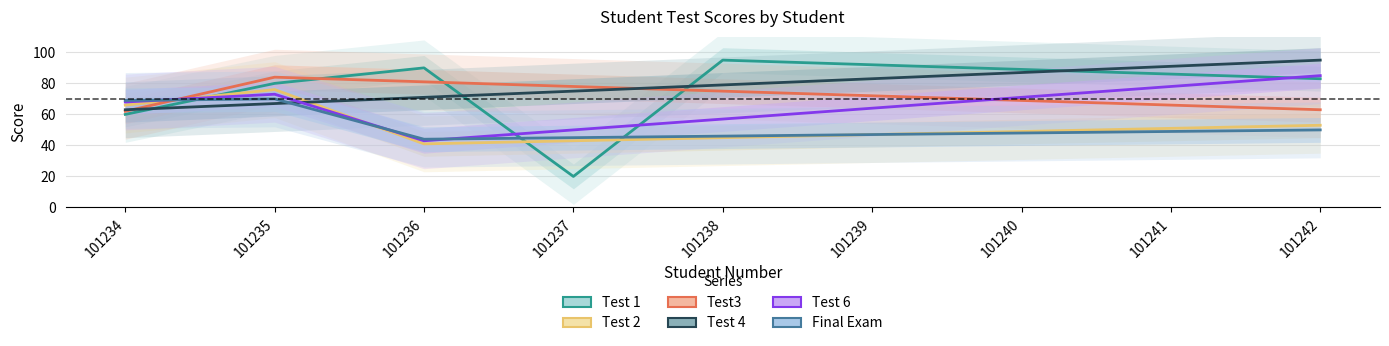

Reading left to right, list all the values displayed in this chart.

Test 1: 101234=60	101235=80	101236=90	101237=20	101238=95	101239=92	101240=89	101241=86	101242=83
Test 2: 101234=66	101235=76	101236=41	101237=43	101238=45	101239=47	101240=49	101241=51	101242=53
Test3: 101234=62	101235=84	101236=81	101237=78	101238=75	101239=72	101240=69	101241=66	101242=63
Test 4: 101234=63	101235=67	101236=71	101237=75	101238=79	101239=83	101240=87	101241=91	101242=95
Test 6: 101234=68	101235=73	101236=43	101237=50	101238=57	101239=64	101240=71	101241=78	101242=85
Final Exam: 101234=69	101235=70	101236=44	101237=45	101238=46	101239=47	101240=48	101241=49	101242=50